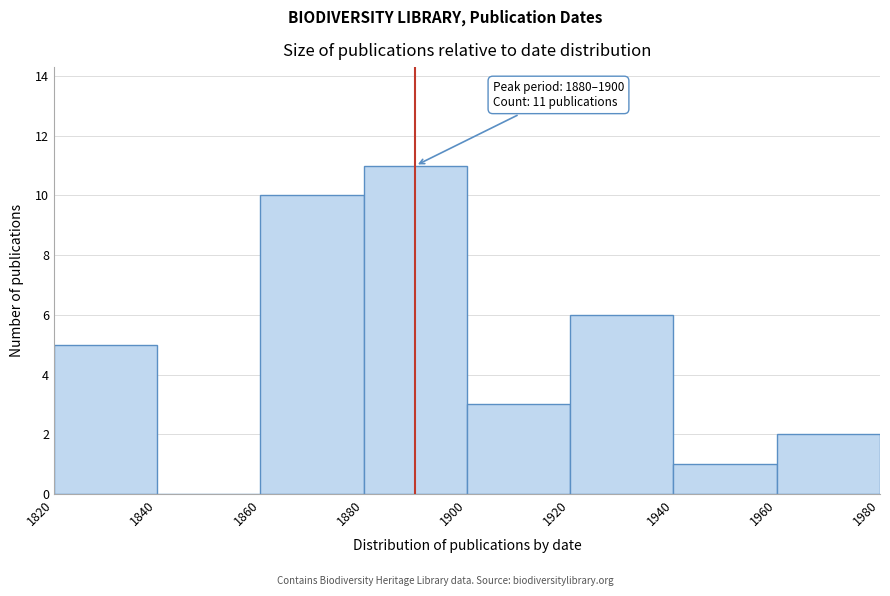

Which range on the x-axis has the tallest bar?

1880 to 1900